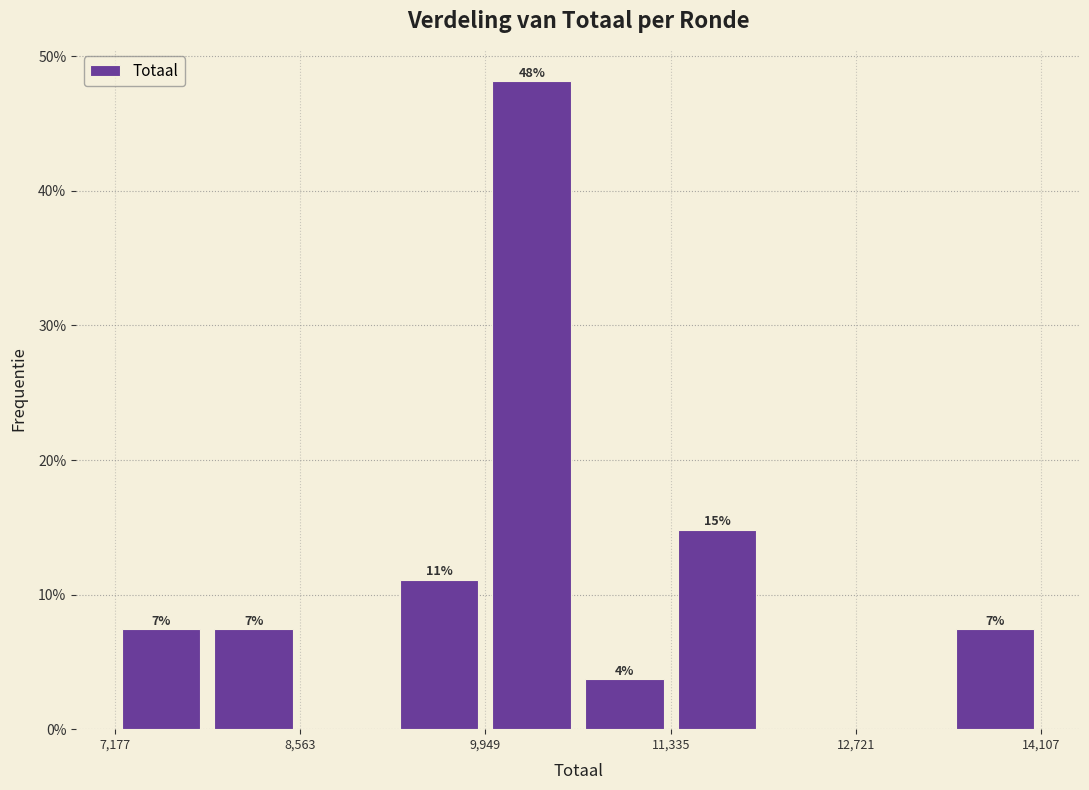

Read against the x-axis, roughly where is the centre of the tallest bar?

10200